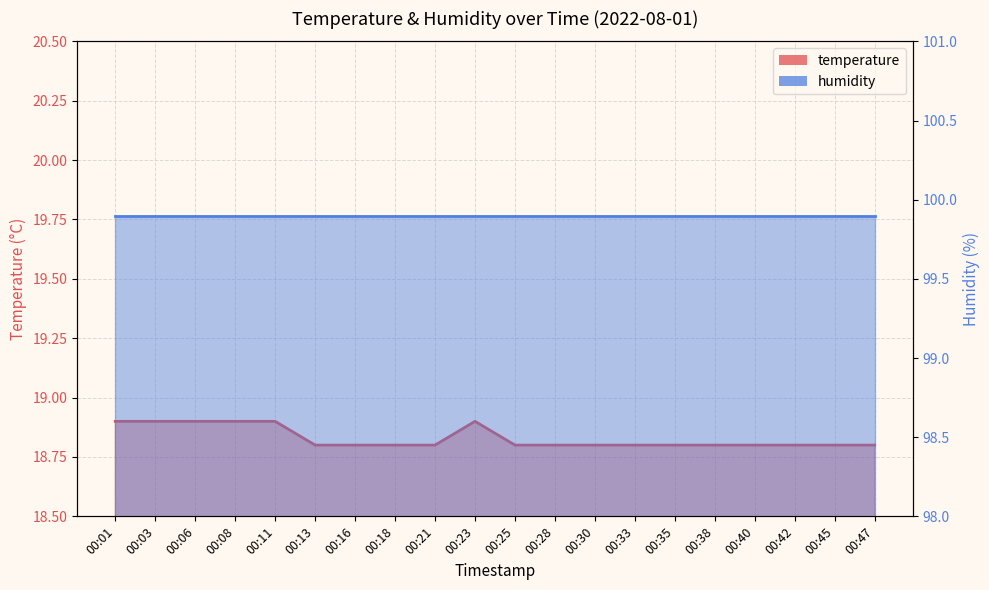

Between 00:45 and 00:42, which is larger?

00:45